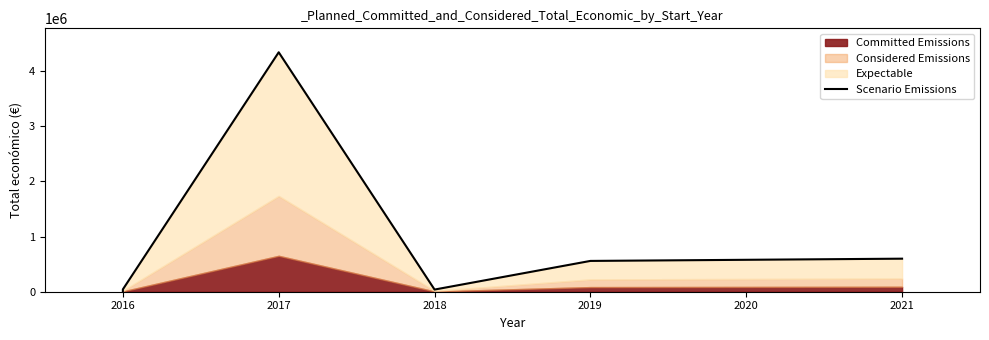

What value does the data have at 2018, to the nearest 100?

39200